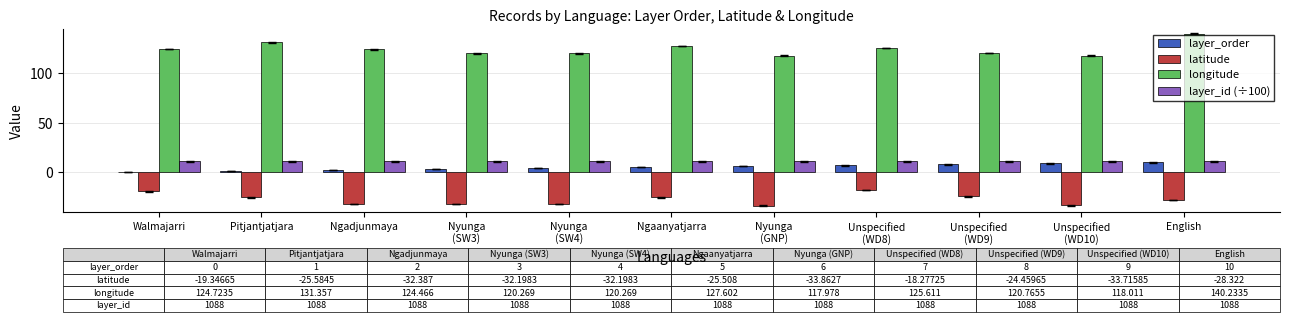

Which series has the largest range (max minus min)?

longitude